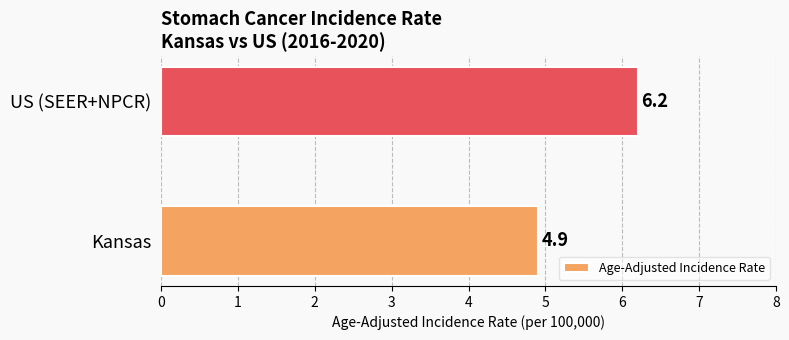

Reading bottom to top, what are all the values shown in this chart?

Kansas=4.9	US (SEER+NPCR)=6.2